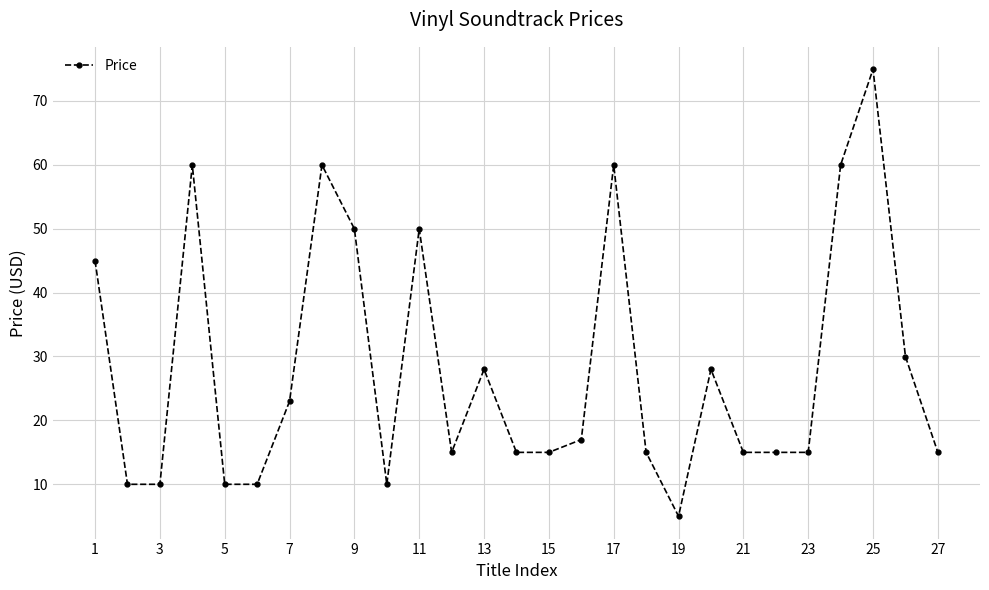

Reading right to left, transcribe all the data shown in this chart.

15.0	30.0	75.0	60.0	15.0	15.0	15.0	28.0	5.0	15.0	60.0	17.0	15.0	15.0	28.0	15.0	50.0	10.0	50.0	60.0	23.0	10.0	10.0	60.0	10.0	10.0	45.0